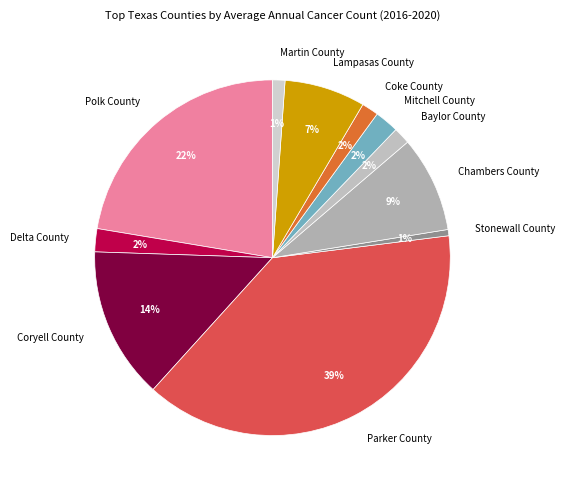

To the nearest percent, what is the average slice percentage?

9%